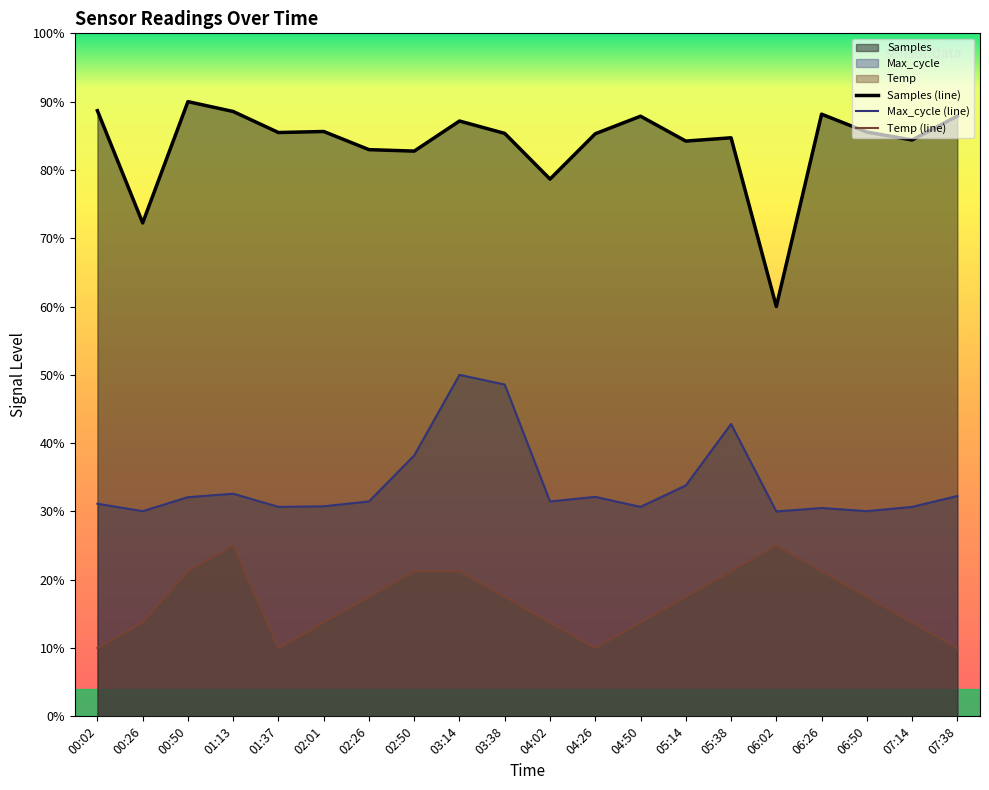

Reading left to right, extract all data points from this chart.

Temp: 00:02=10.0	00:26=13.7	00:50=21.3	01:13=25.0	01:37=10.0	02:01=13.7	02:26=17.5	02:50=21.3	03:14=21.3	03:38=17.5	04:02=13.7	04:26=10.0	04:50=13.7	05:14=17.5	05:38=21.3	06:02=25.0	06:26=21.3	06:50=17.5	07:14=13.7	07:38=10.0
Max_cycle: 00:02=31.1	00:26=30.0	00:50=32.1	01:13=32.6	01:37=30.7	02:01=30.8	02:26=31.5	02:50=38.2	03:14=50.0	03:38=48.6	04:02=31.5	04:26=32.1	04:50=30.7	05:14=33.8	05:38=42.8	06:02=30.0	06:26=30.5	06:50=30.0	07:14=30.7	07:38=32.3
Samples: 00:02=88.7	00:26=72.2	00:50=90.0	01:13=88.6	01:37=85.5	02:01=85.6	02:26=83.0	02:50=82.8	03:14=87.2	03:38=85.3	04:02=78.7	04:26=85.3	04:50=87.9	05:14=84.2	05:38=84.7	06:02=60.0	06:26=88.2	06:50=85.5	07:14=84.4	07:38=87.9